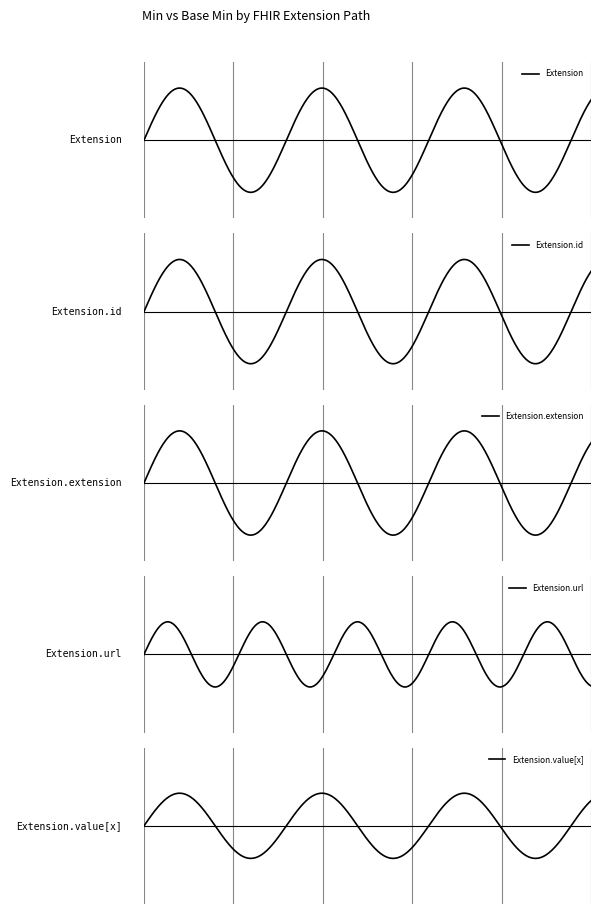

At Extension.url, list the series in order from largest to smallest.

Extension, Extension.url, Extension.id, Extension.extension, Extension.value[x]